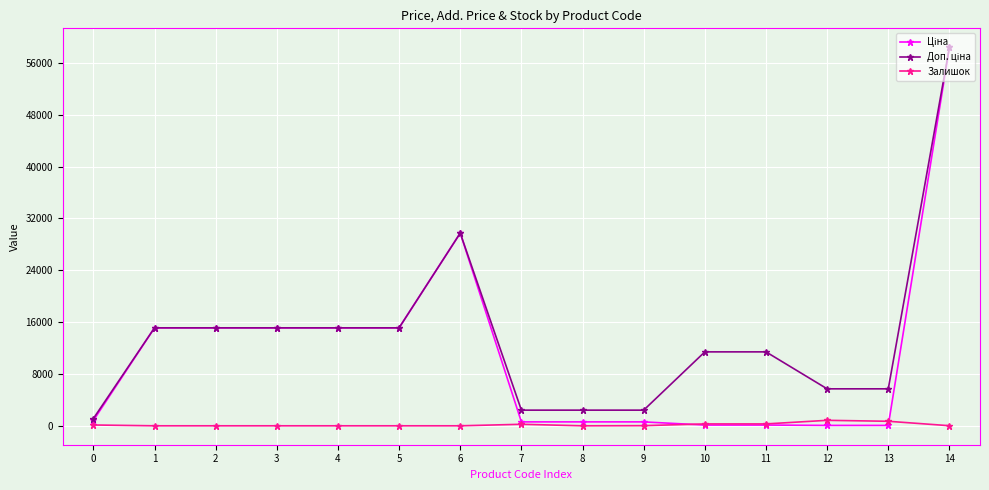

At which category is the sum across all series the highest?

14